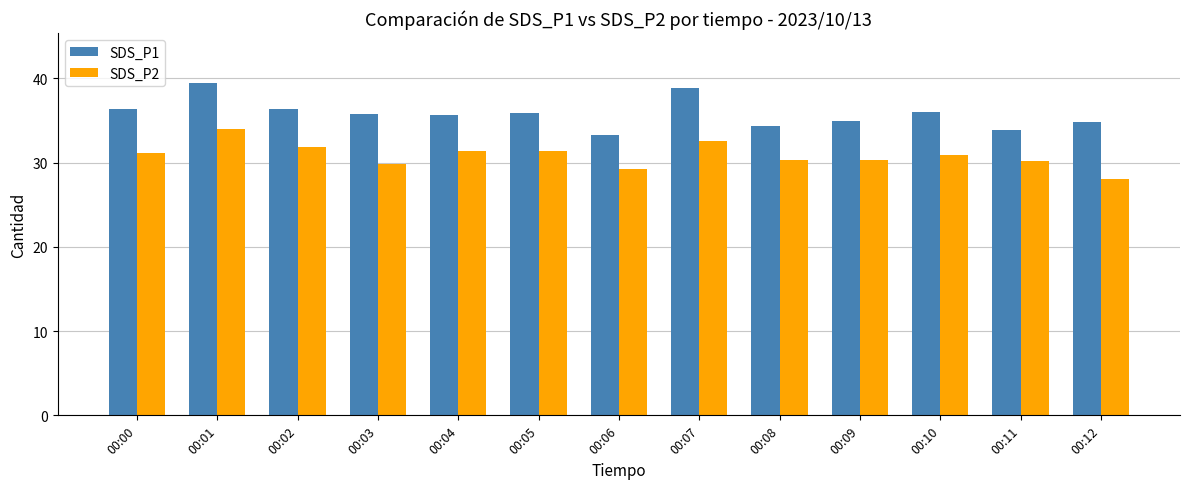

List the series in order of their overall mean, lowest first.

SDS_P2, SDS_P1